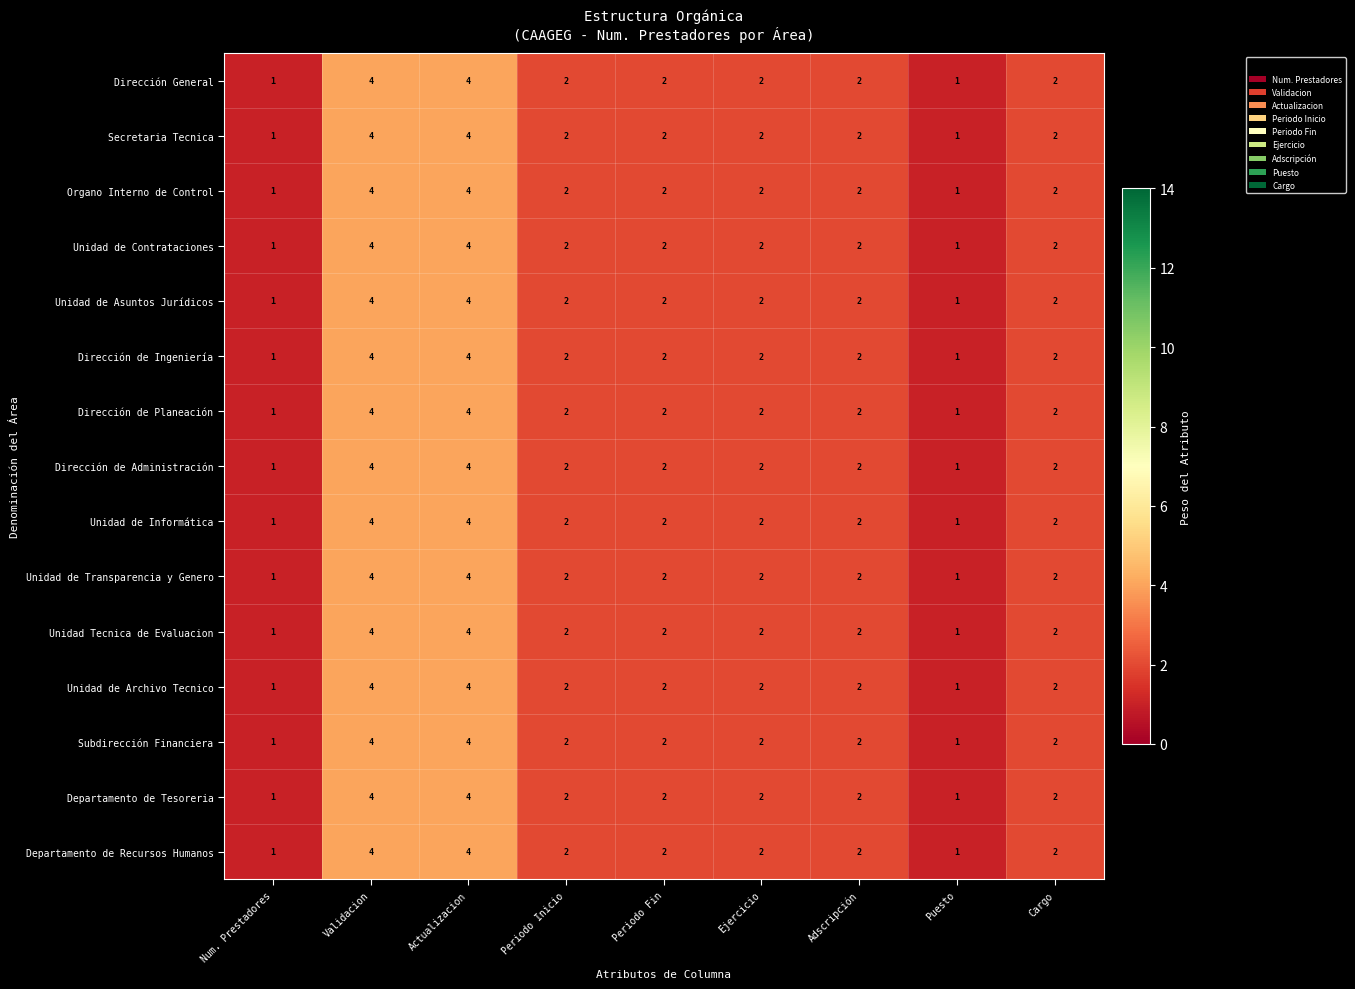

What is the total value across all series at Validacion?

60